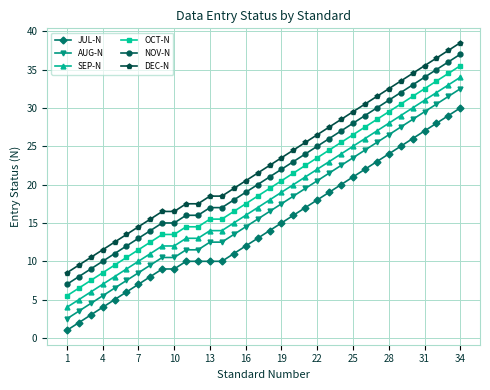

What is the lowest value of the SEP-N series?

4.0